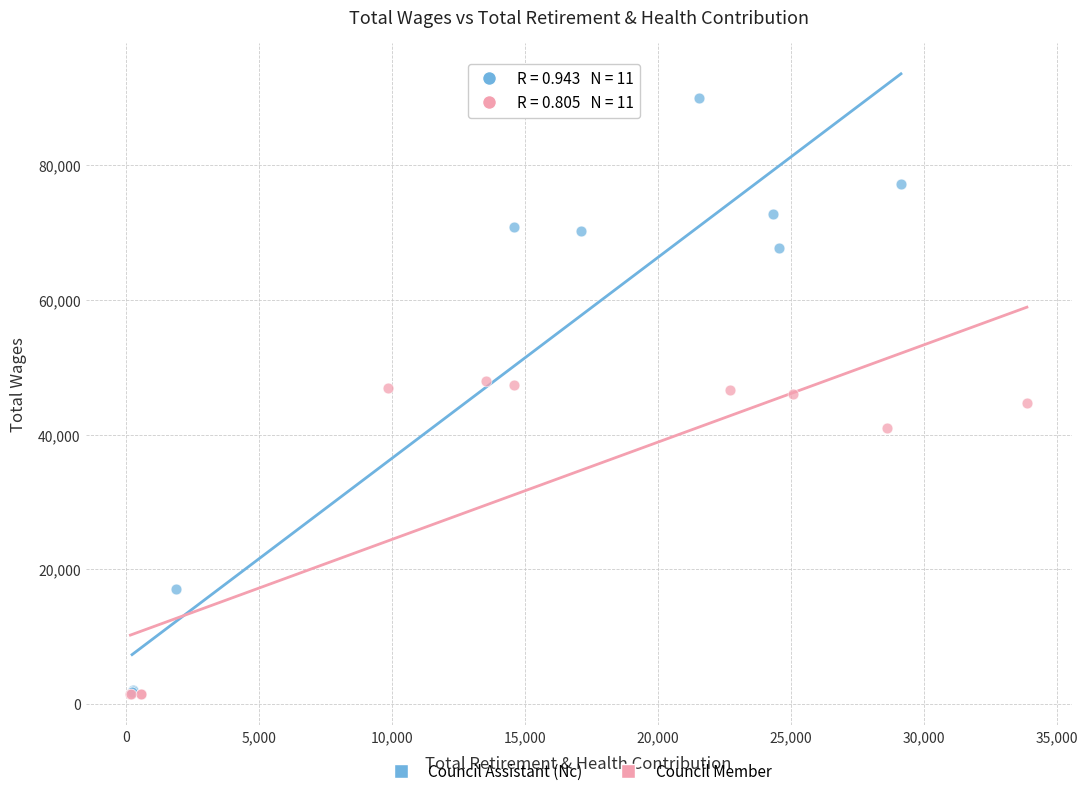

Which series has the widest spread of Y values?

Council Assistant (Nc)